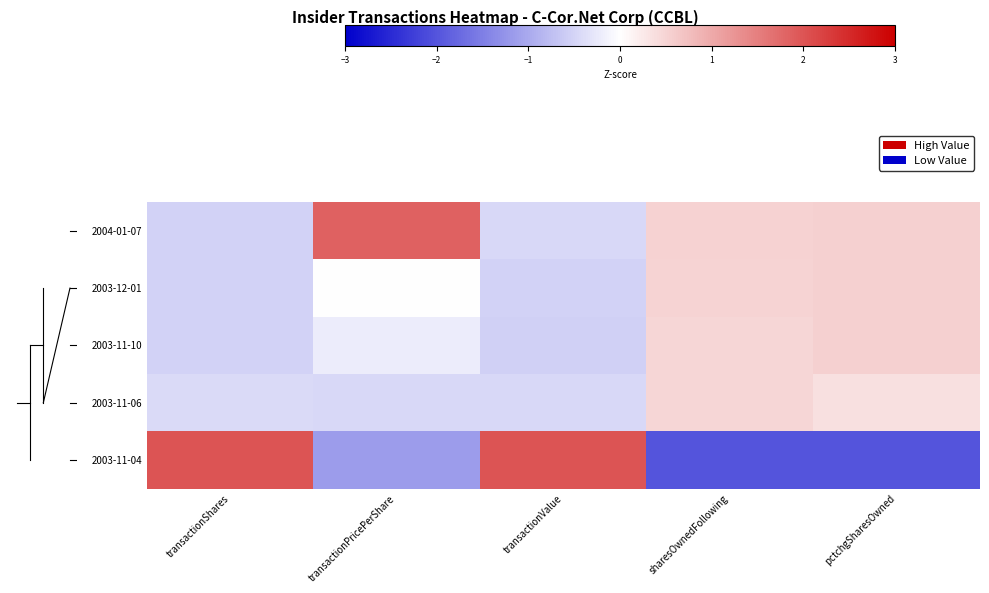

At how many categories does at least one series exceed 0?

5